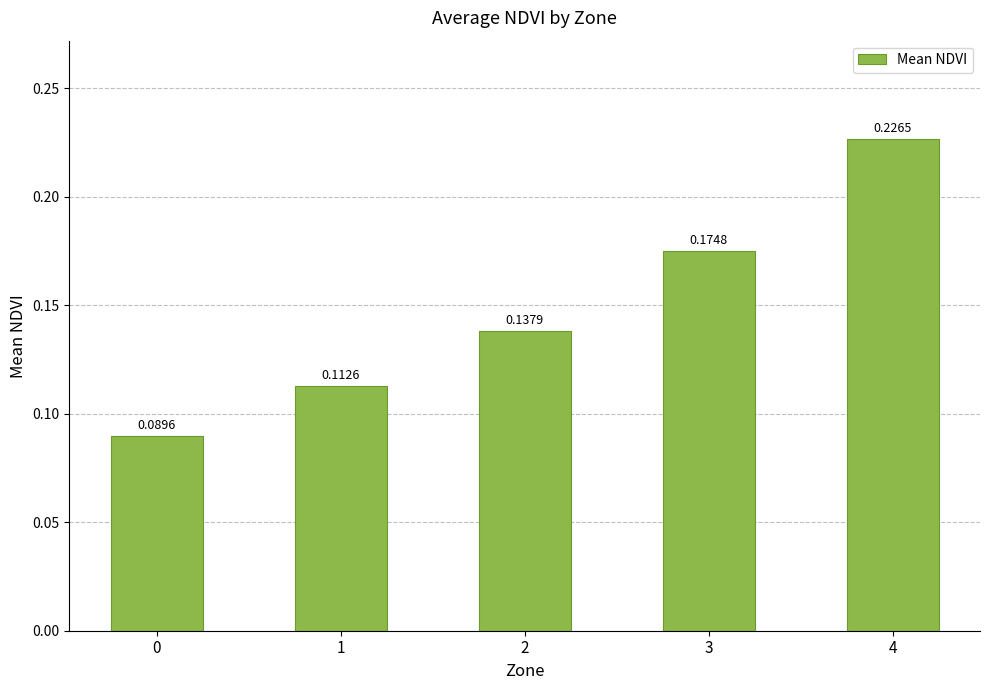

Which label corresponds to the largest value in the chart?

4